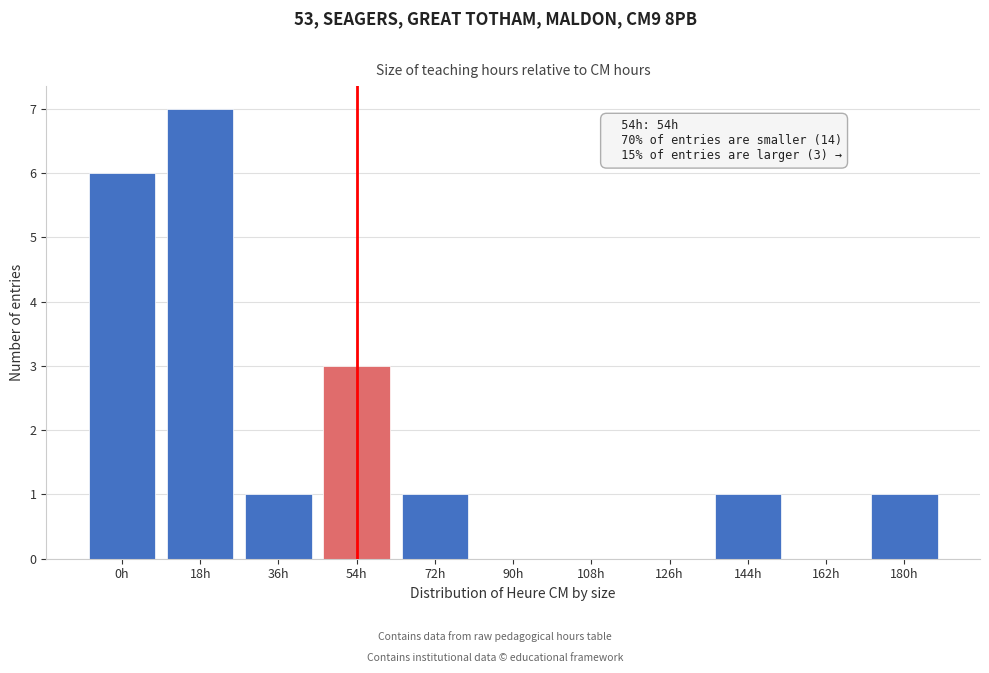

Reading left to right, what are all the values shown in this chart?

0h=6	18h=7	36h=1	54h=3	72h=1	90h=0	108h=0	126h=0	144h=1	162h=0	180h=1